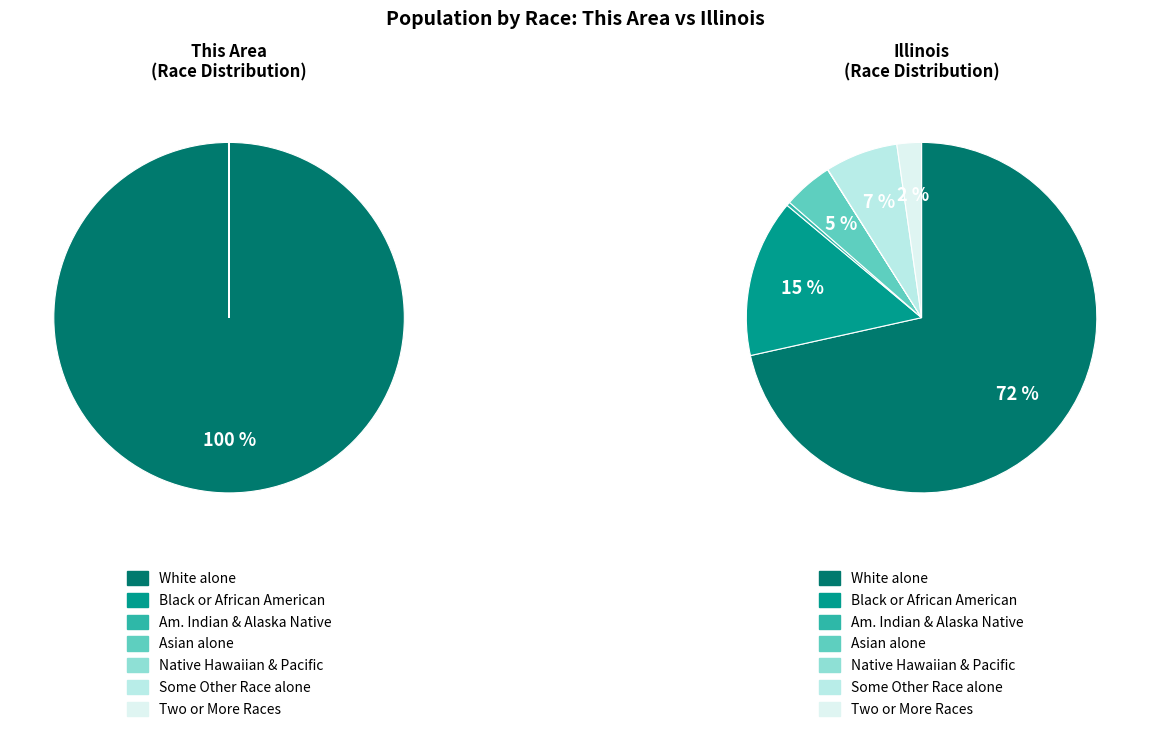

True or false: Some Other Race alone accounts for 0% of the total.

True